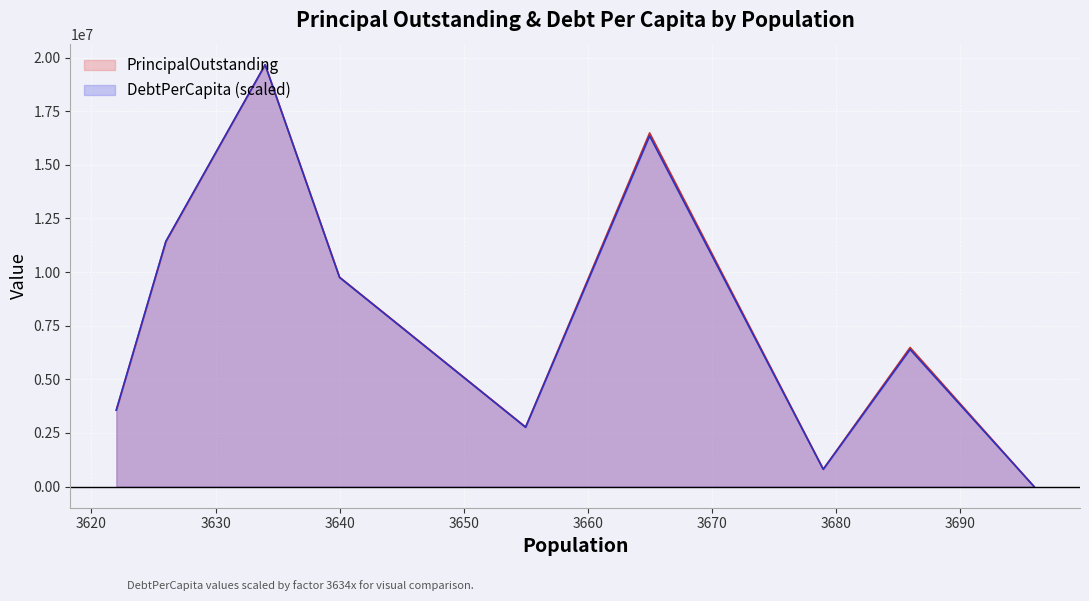

What is the maximum value shown in the chart?

19663000.0